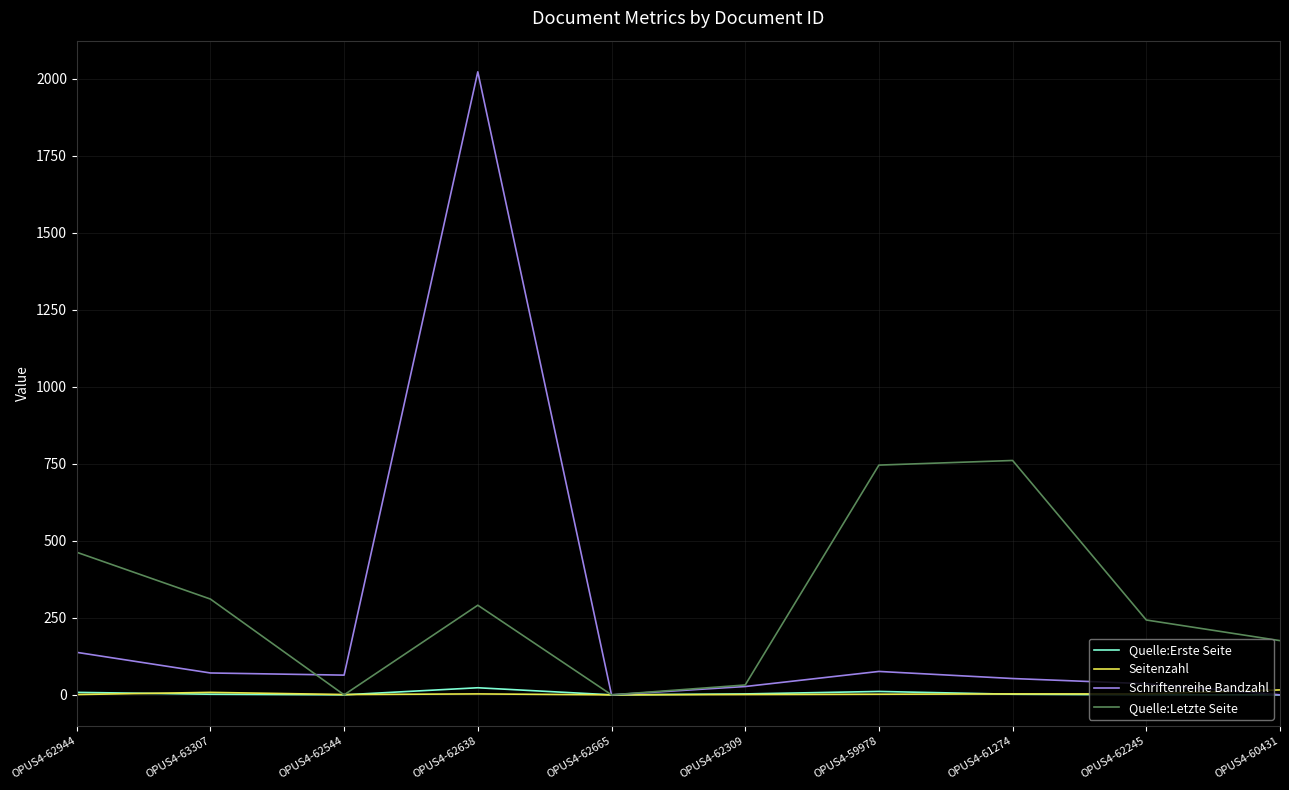

At which label does Schriftenreihe Bandzahl reach its peak?

OPUS4-62638